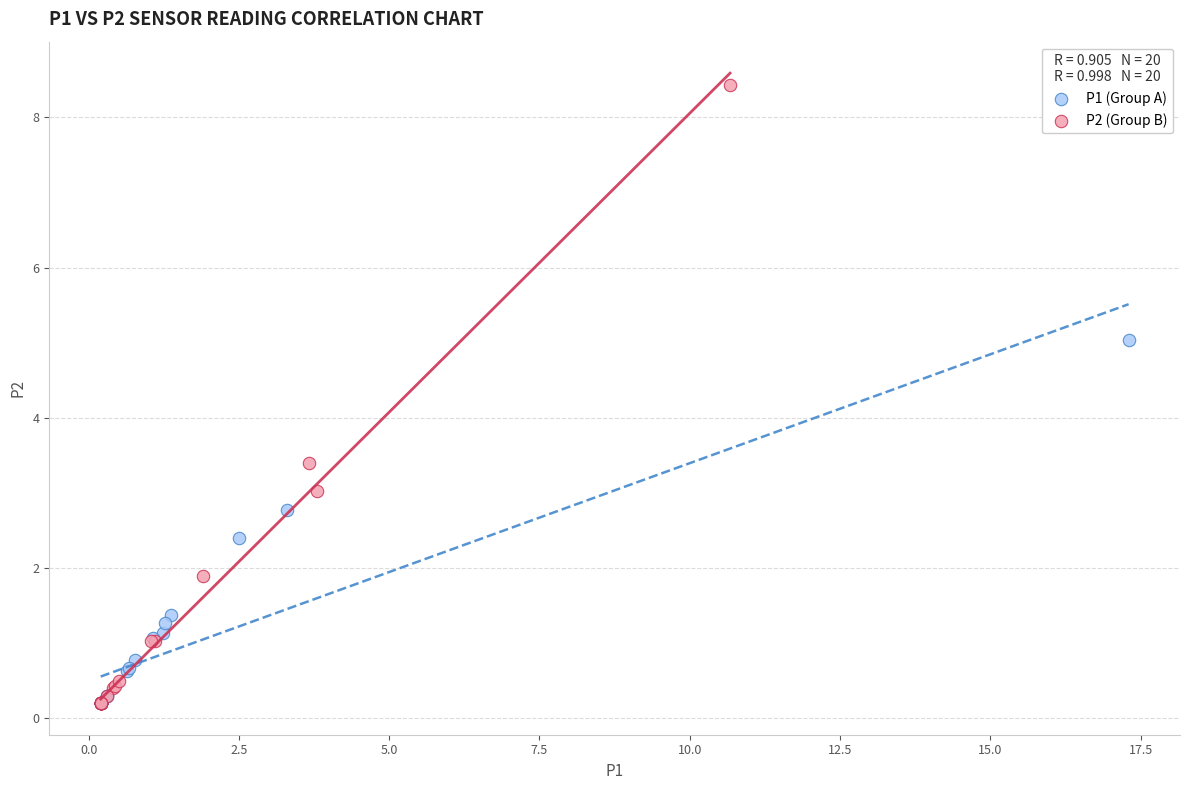

What are all the series names shown in the legend?

P1 (Group A), P2 (Group B)